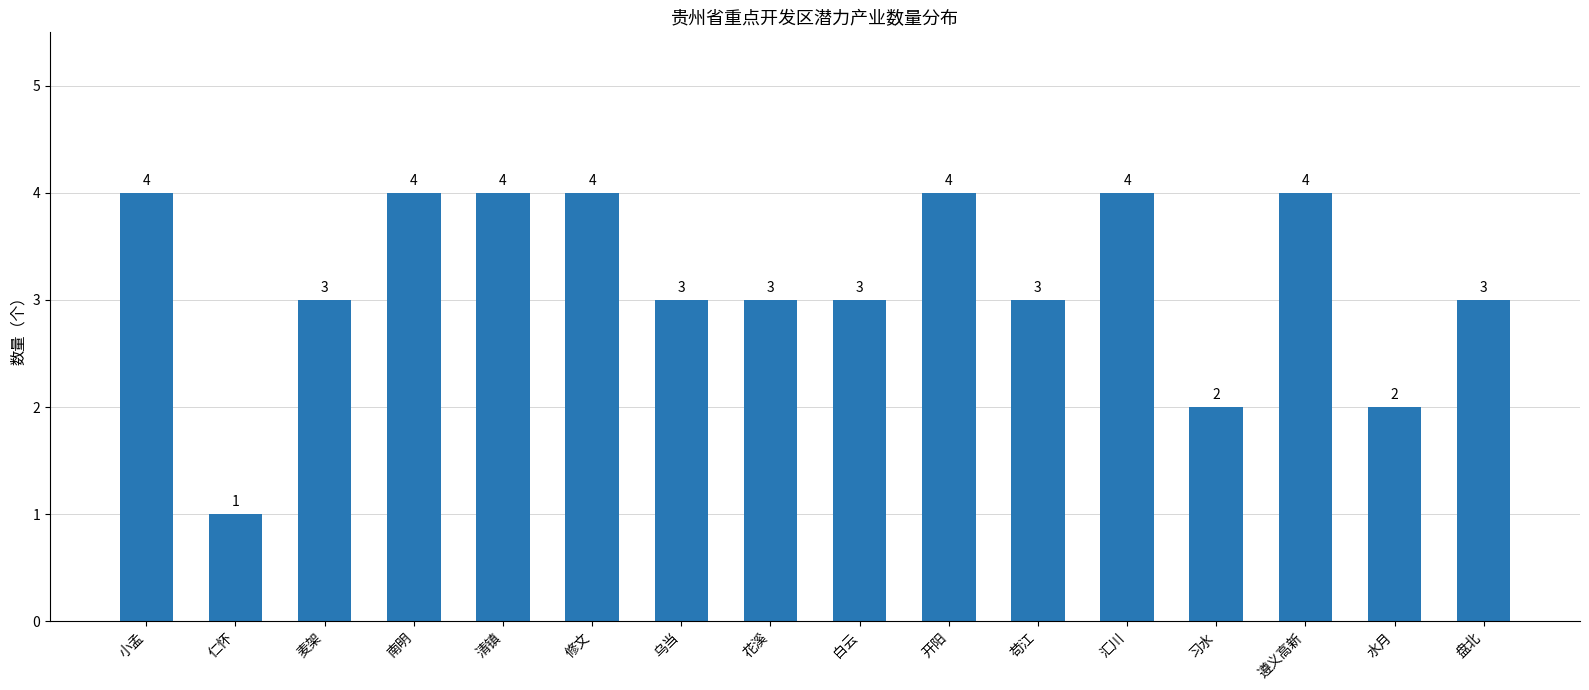

What is the greatest value displayed?

4